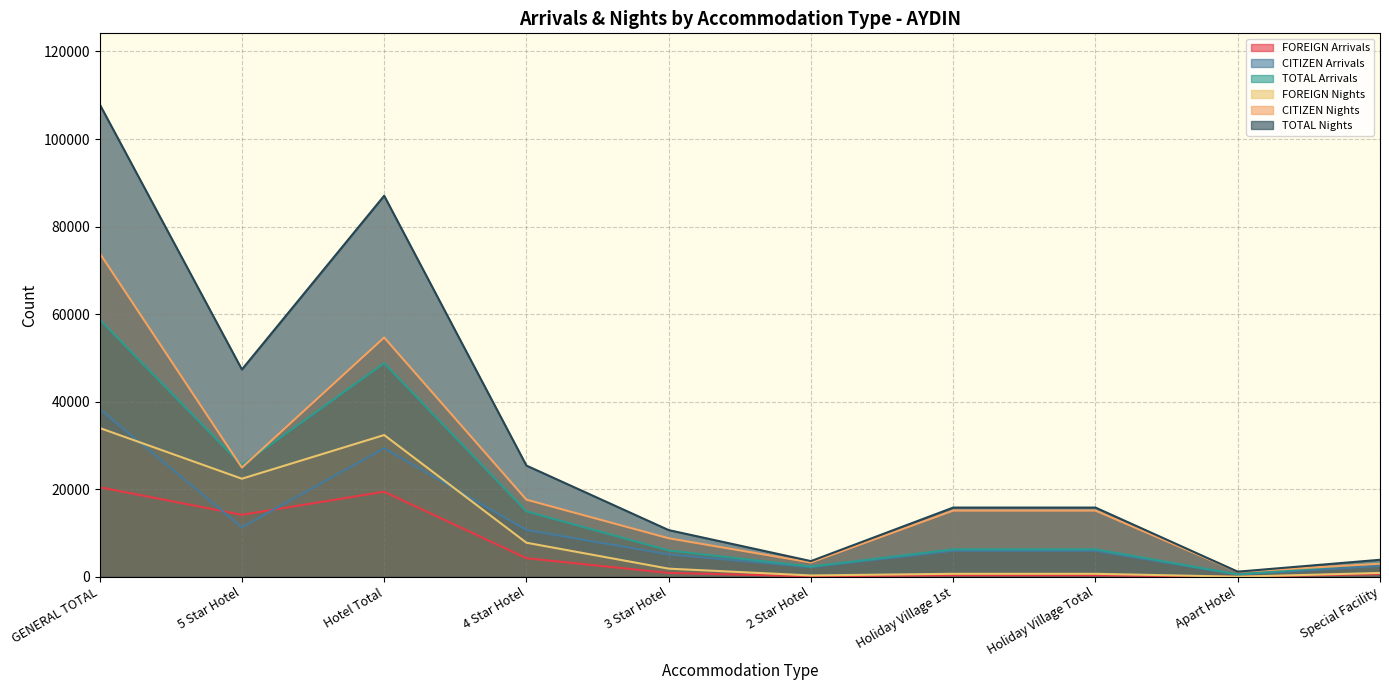

True or false: TOTAL Nights and FOREIGN Nights cross at least once.

False